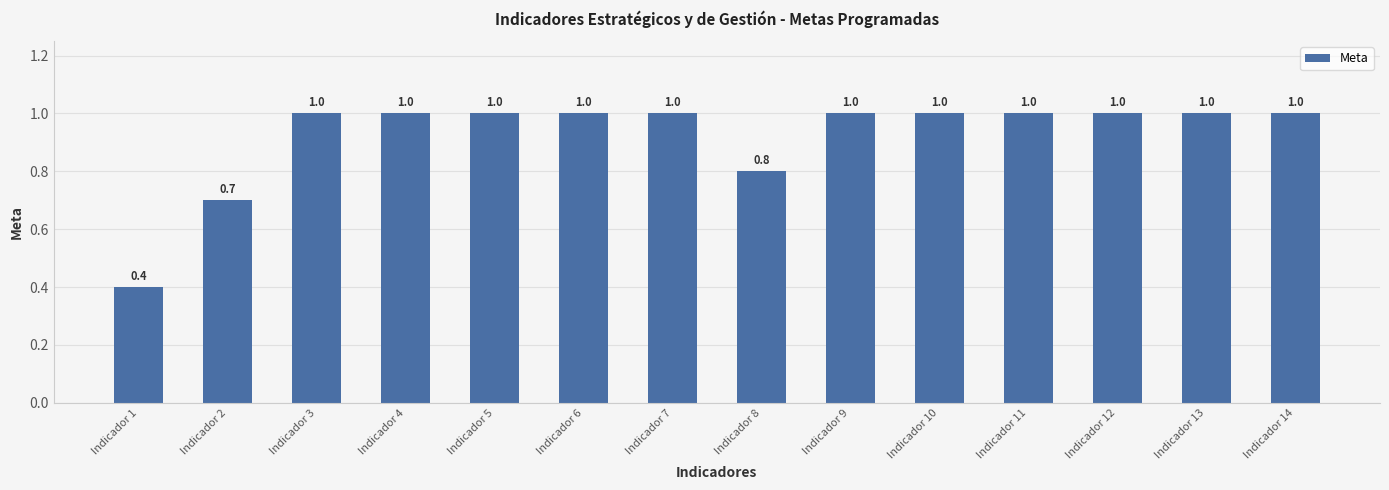

How many distinct data groups are displayed?

1